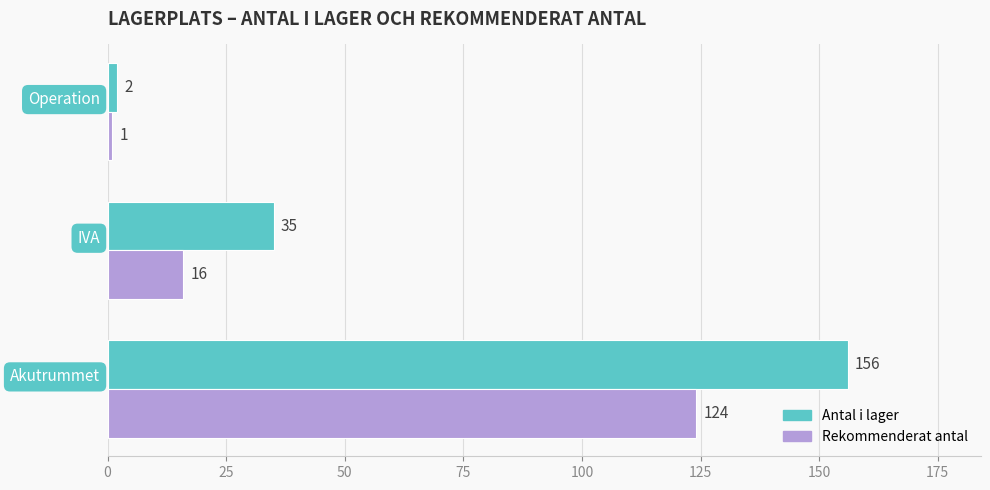

How many Rekommenderat antal values are between 1 and 124?

3